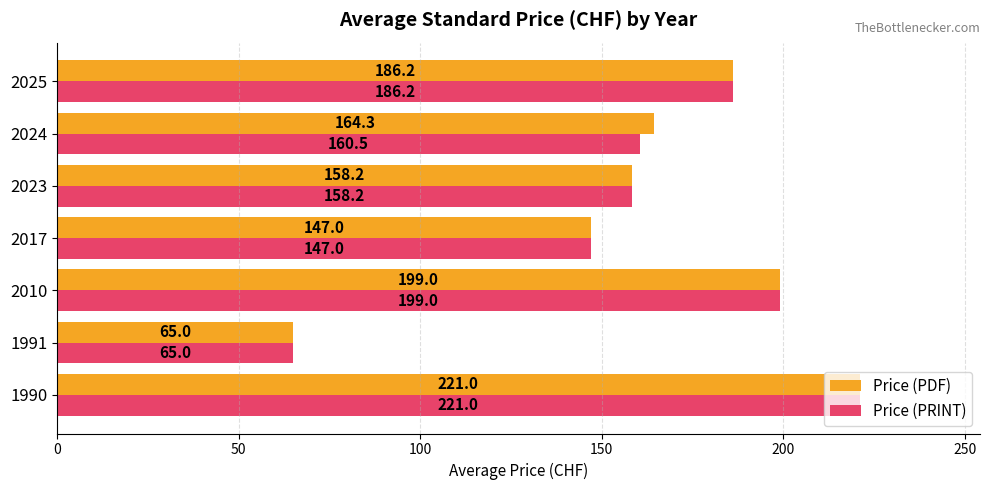

What value does the Price (PDF) series have at 2017?

147.0